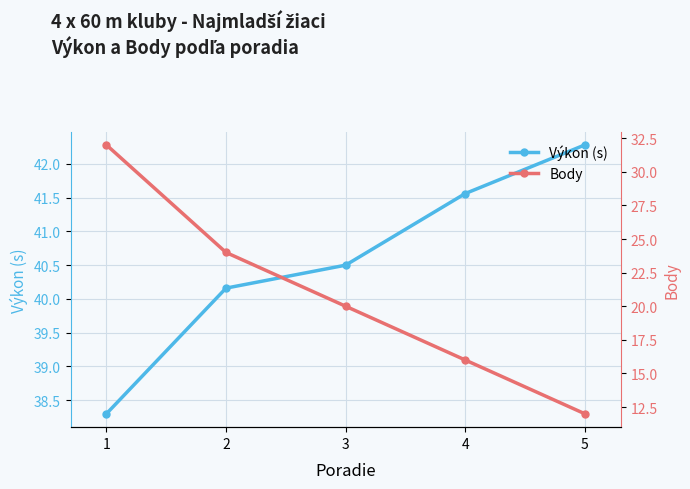

True or false: Body and Výkon (s) intersect in this chart.

False